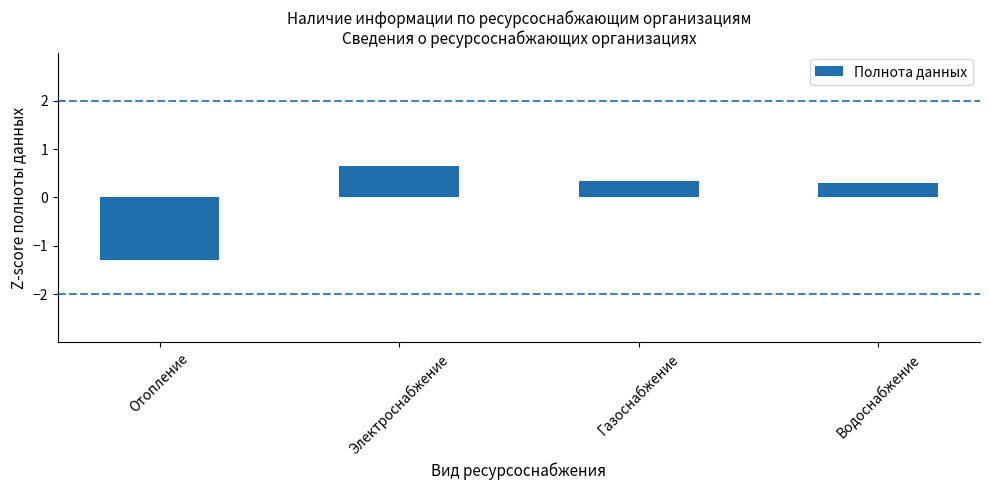

The value at Газоснабжение is 0.3. True or false?

True